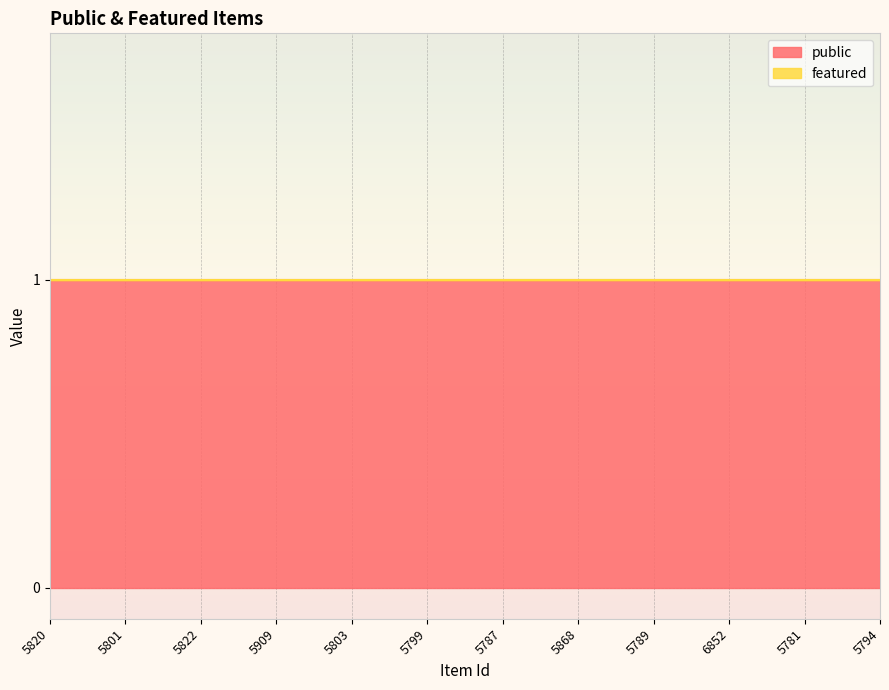

Between 5801 and 5799, which series saw the biggest shift?

public